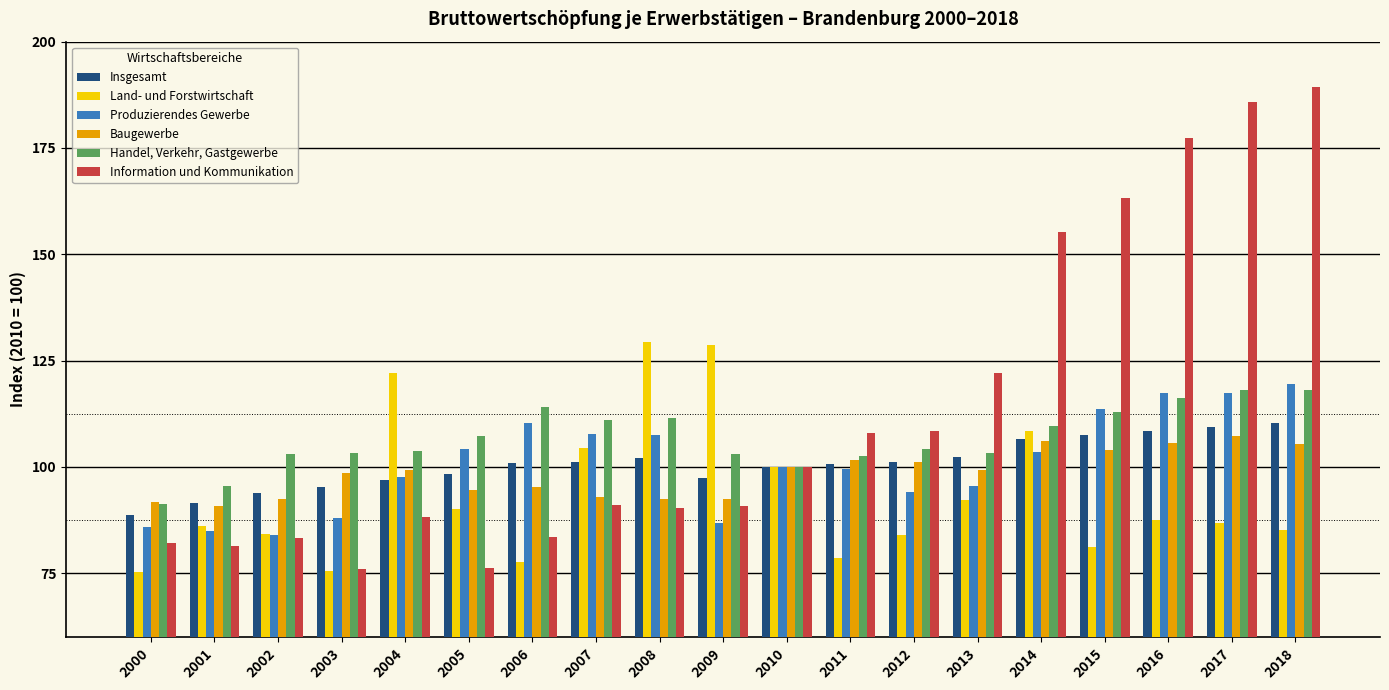

What is the difference between the Handel, Verkehr, Gastgewerbe values at 2015 and 2011?

10.3